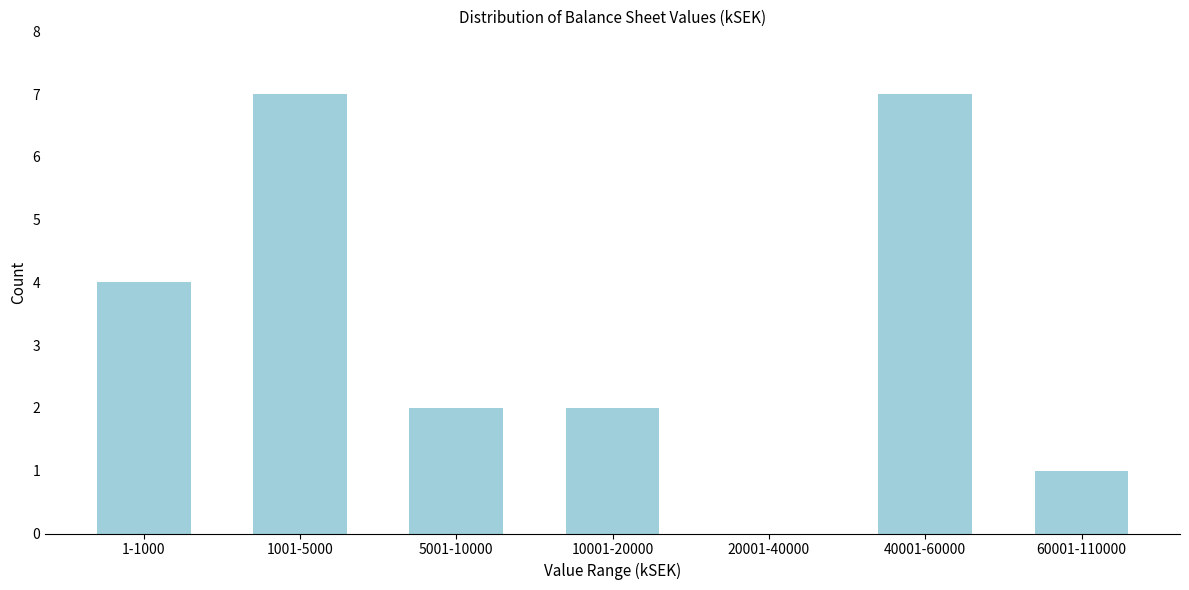

Reading left to right, list all the values displayed in this chart.

1-1000=4	1001-5000=7	5001-10000=2	10001-20000=2	20001-40000=0	40001-60000=7	60001-110000=1